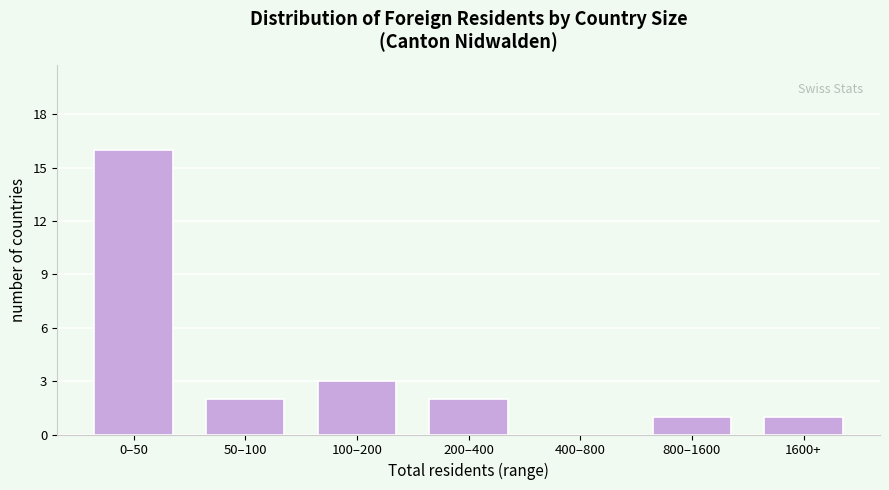

Reading left to right, extract all data points from this chart.

0–50=16	50–100=2	100–200=3	200–400=2	400–800=0	800–1600=1	1600+=1